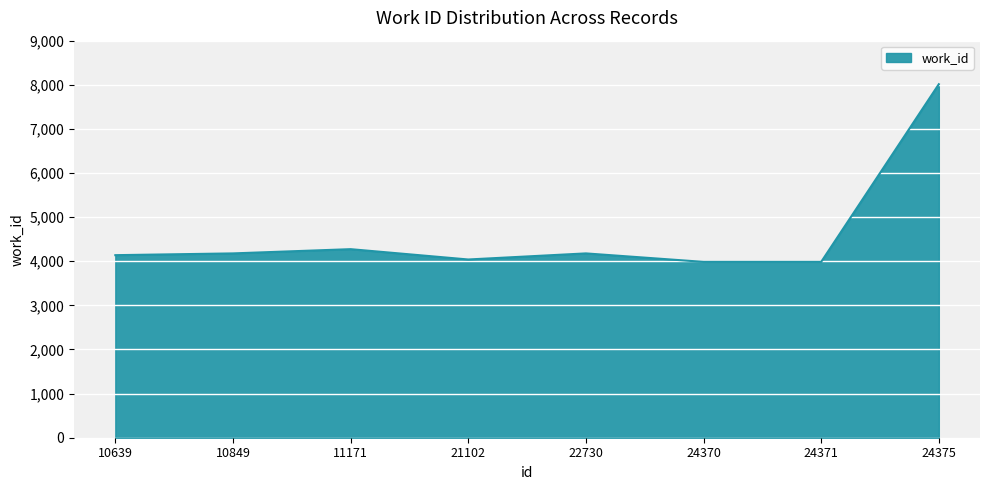

Reading left to right, list all the values displayed in this chart.

4138	4178	4274	4040	4178	3986	3986	8013